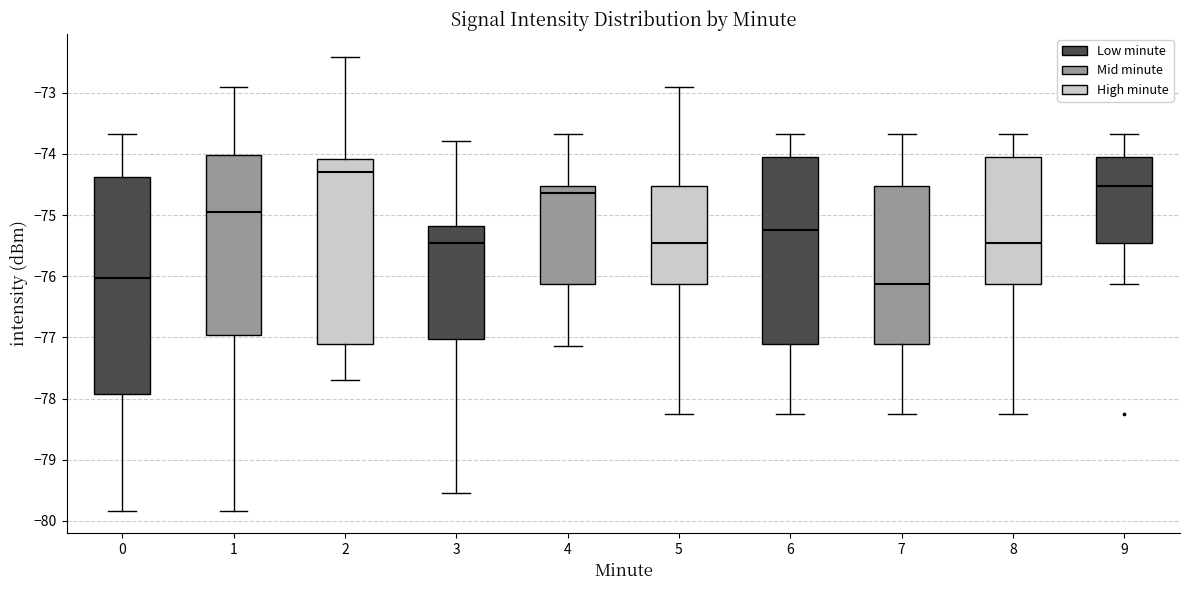

Comparing the boxes themselves (not the whiskers), which one is the tallest?

0